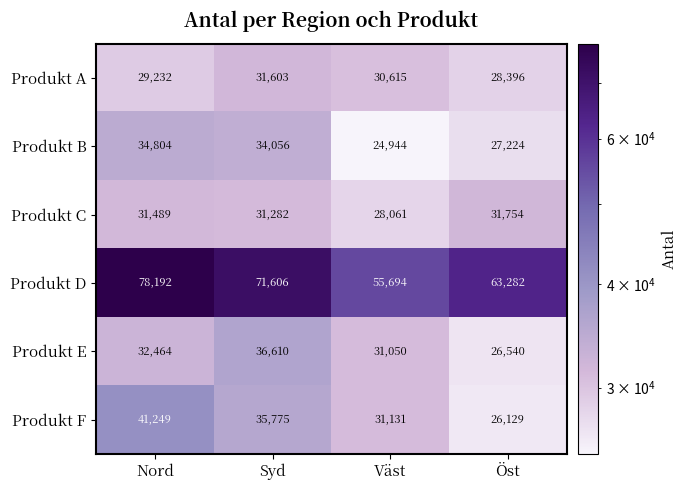

What is the total value across all series at Öst?

203325